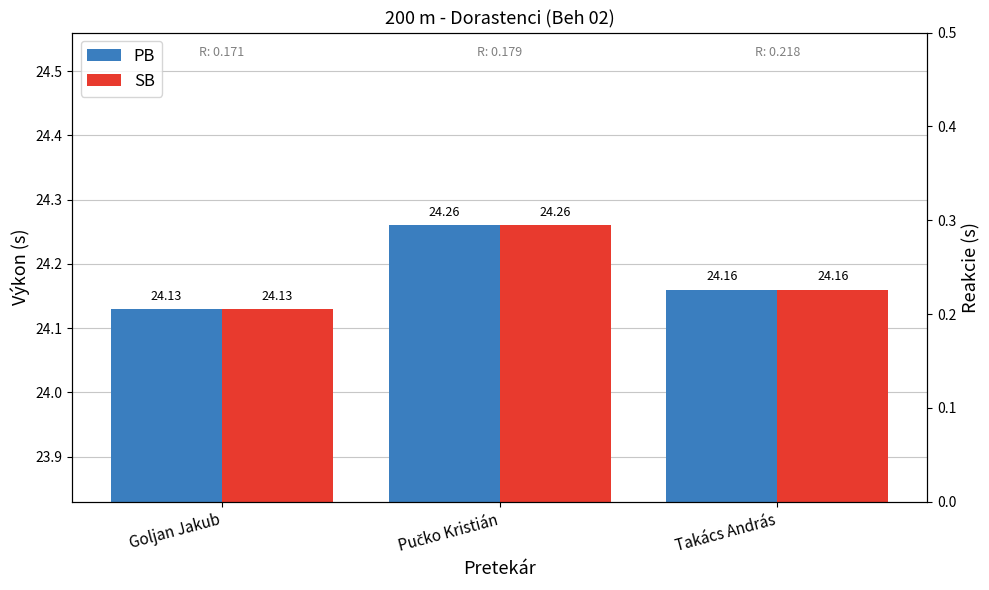

How many bars are there in each group?

2